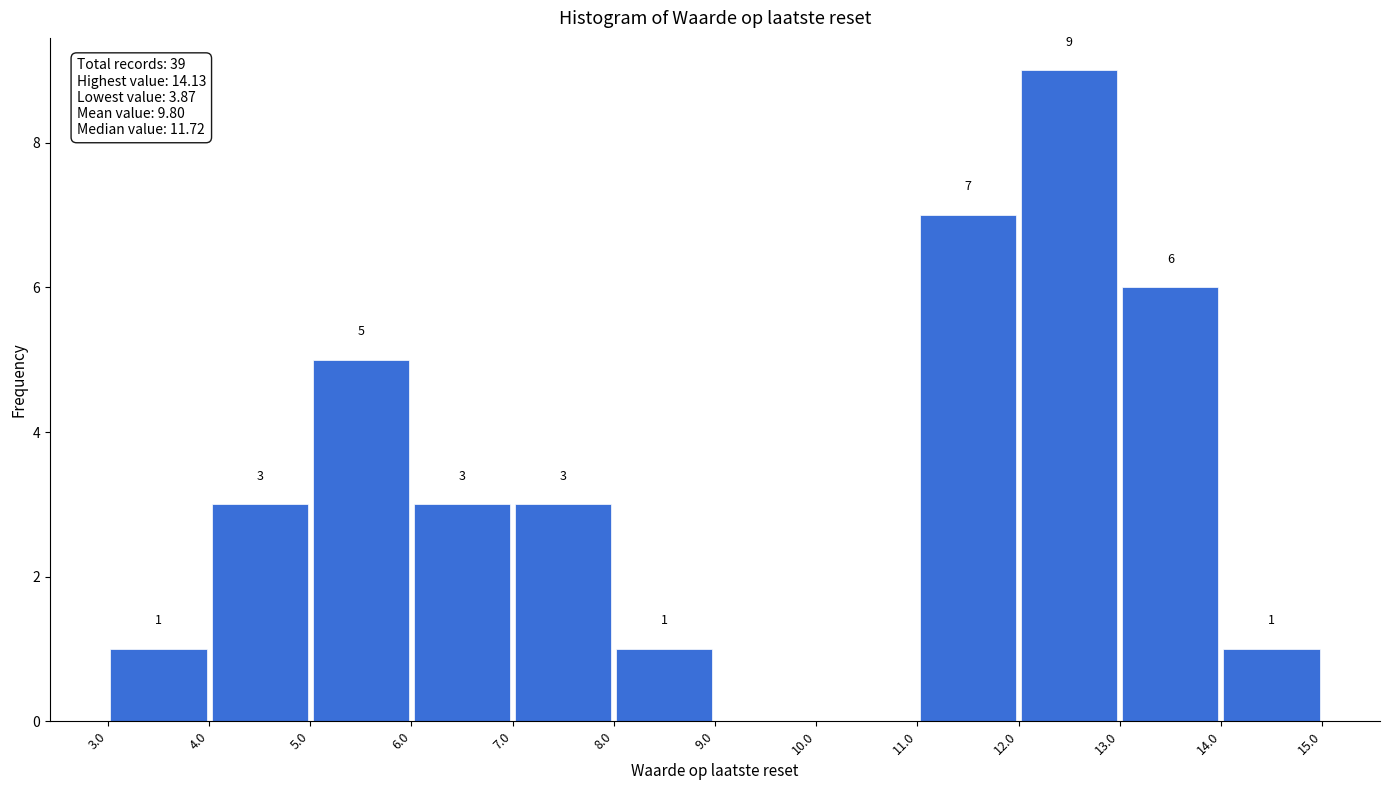

Which range on the x-axis has the tallest bar?

12.0 to 13.0